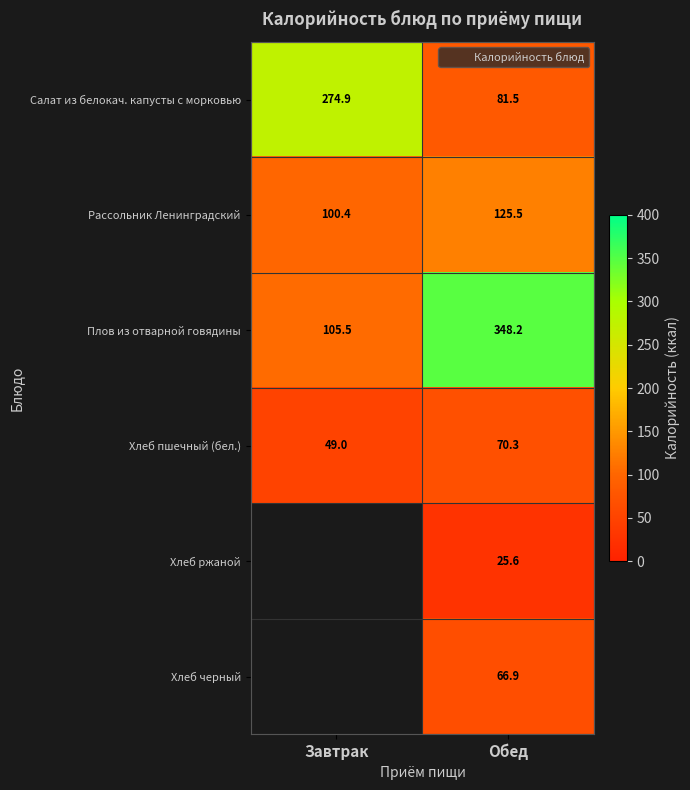

Is it true that Плов из отварной говядины equals 105.5 at Завтрак?

True